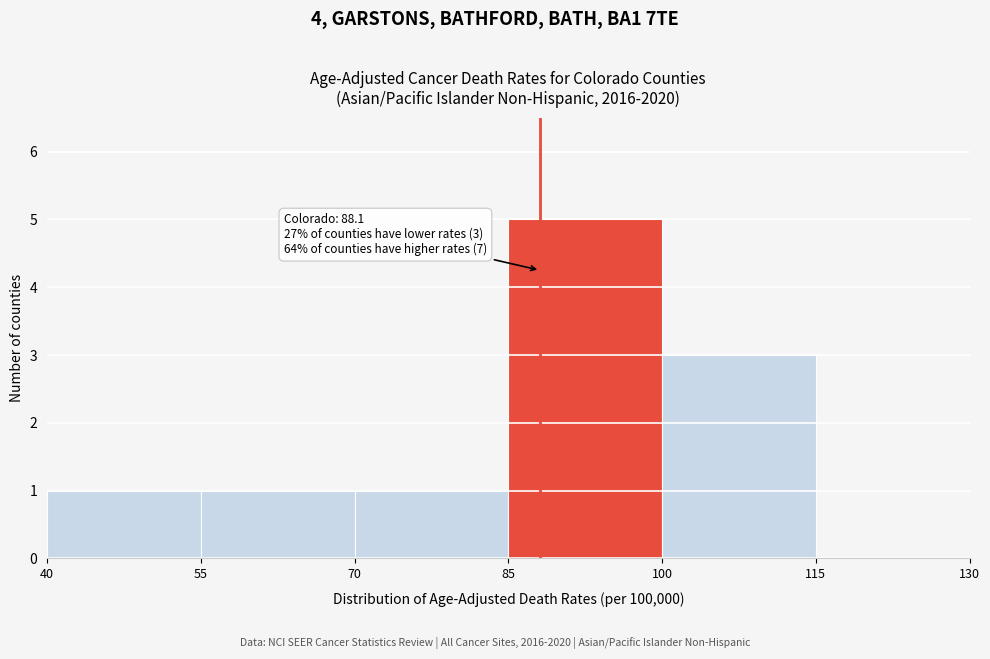

Over which range of the x-axis is the bar tallest?

85 to 100